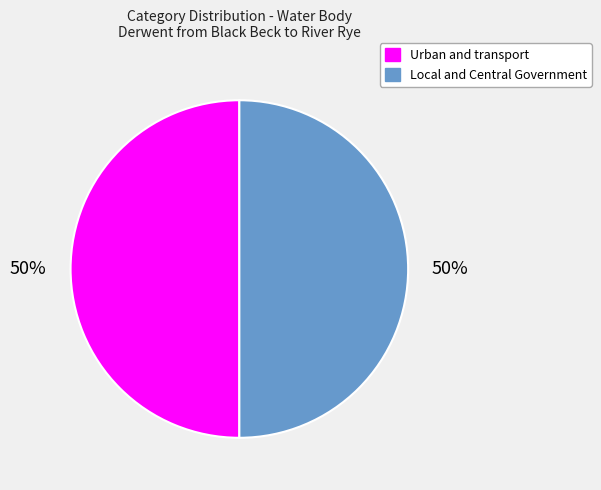

Is it true that Local and Central Government is 38% of the pie?

False